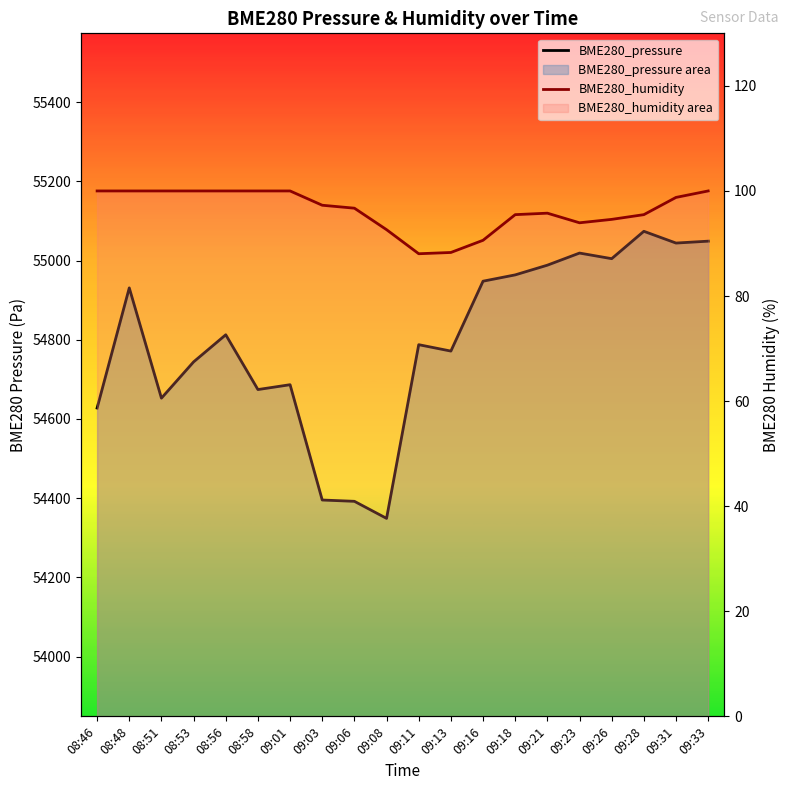

True or false: BME280_pressure and BME280_humidity intersect in this chart.

False